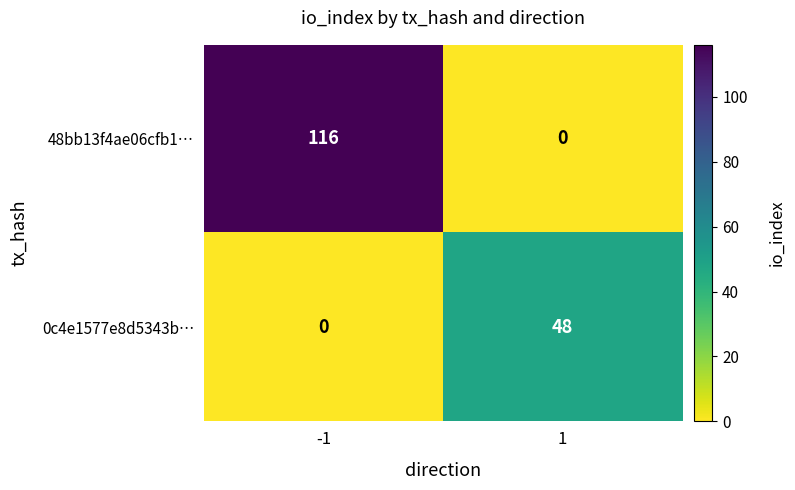

What is the sum of all 48bb13f4ae06cfb1… values?

116